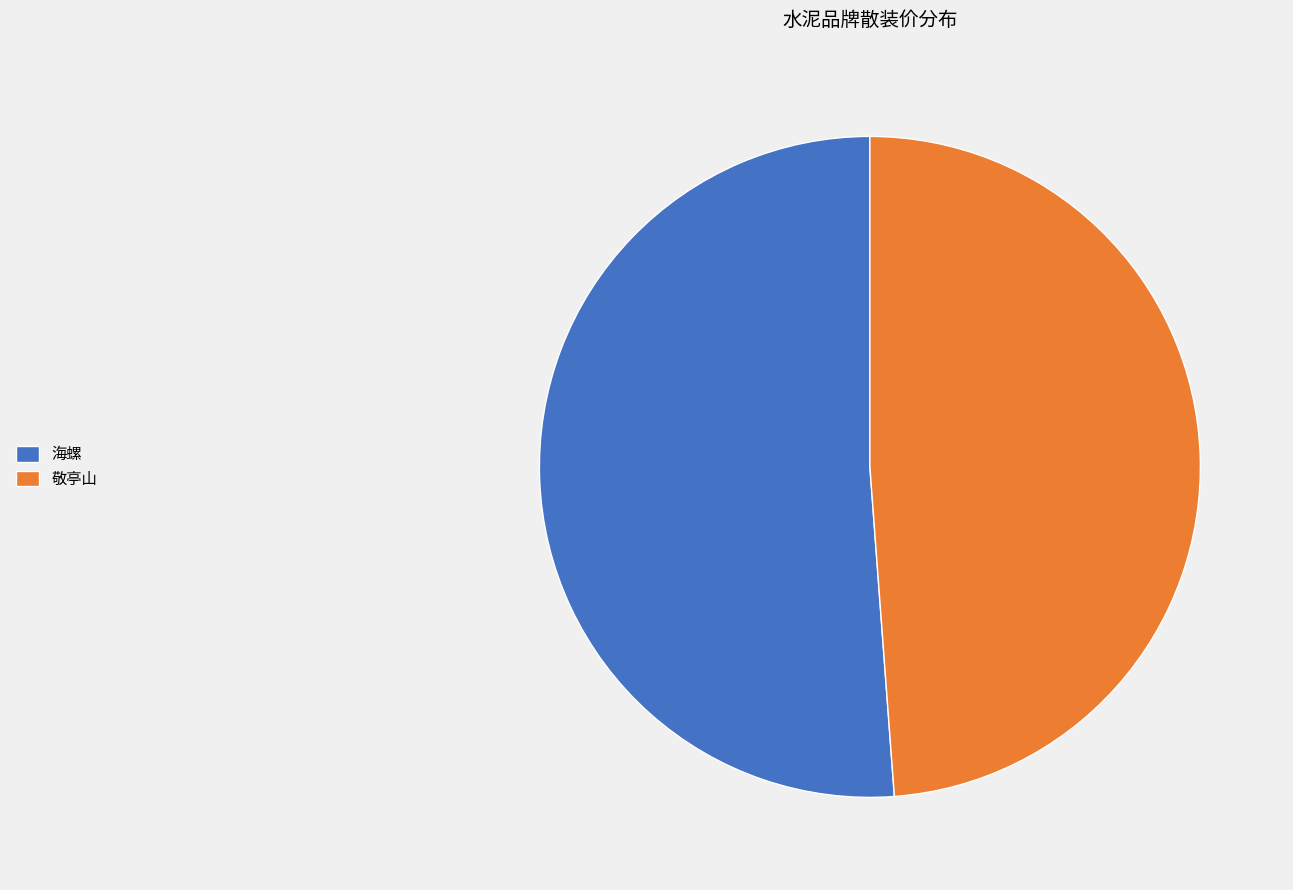

Does 海螺 represent more than half of the total?

Yes